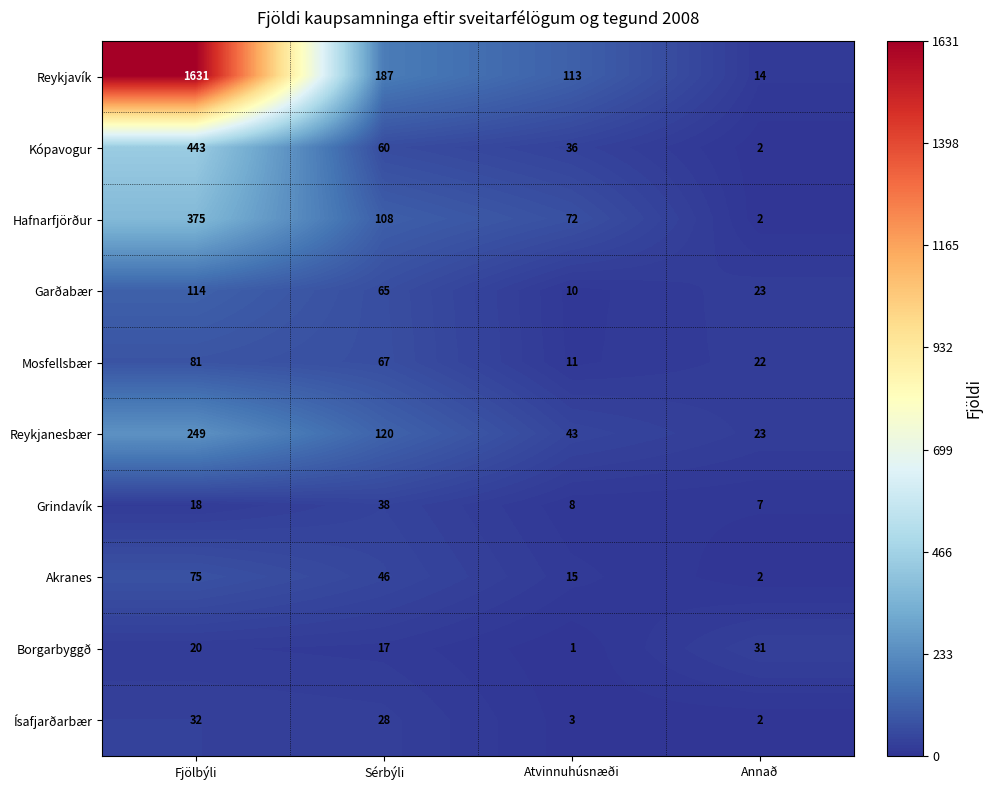

Where does the Ísafjarðarbær series first go above 28?

Fjölbýli